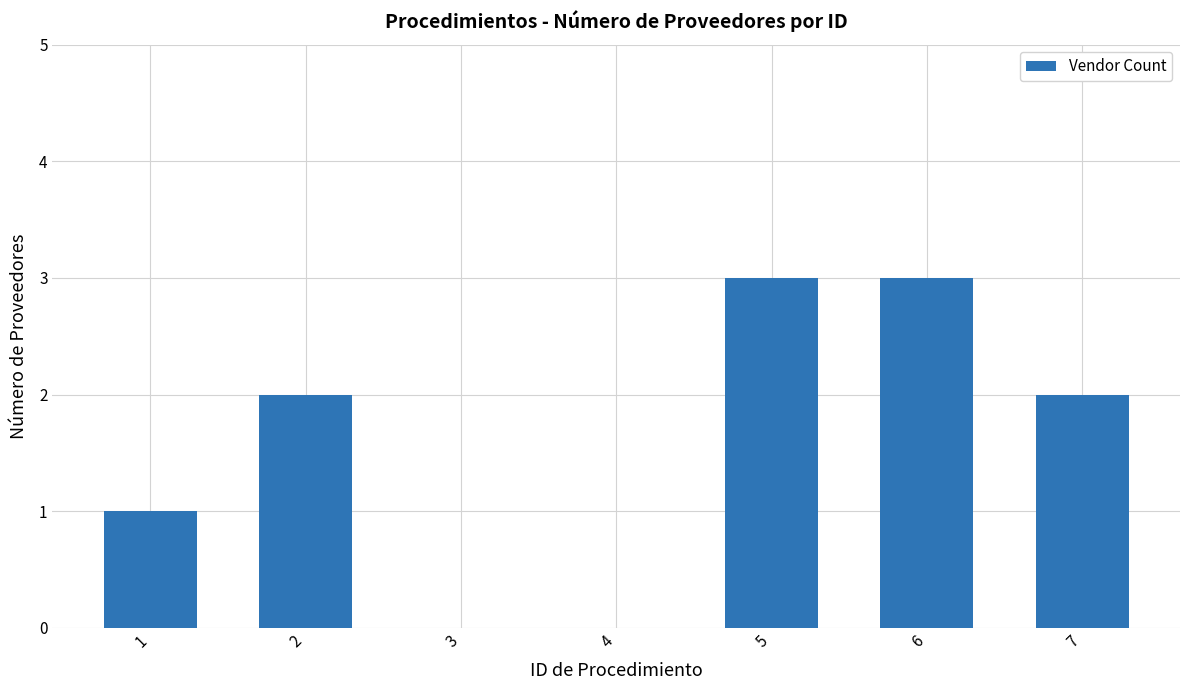

What is the change in value from 4 to 5?

+3